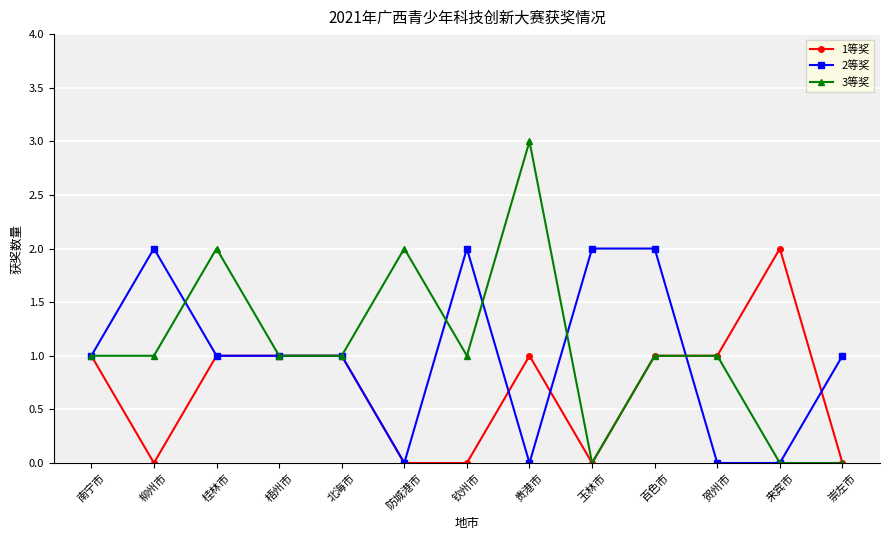

The 1等奖 series shows 1 at 百色市. True or false?

True